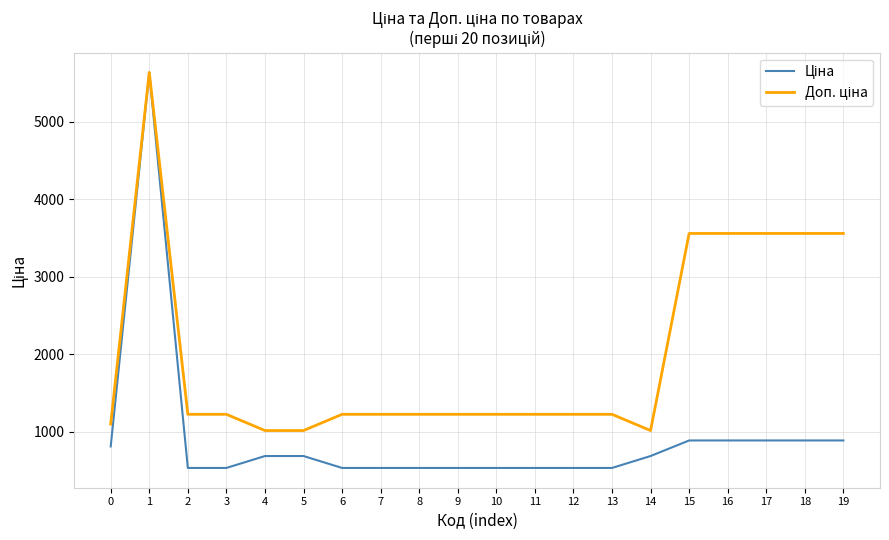

What is the greatest value displayed?

5636.0